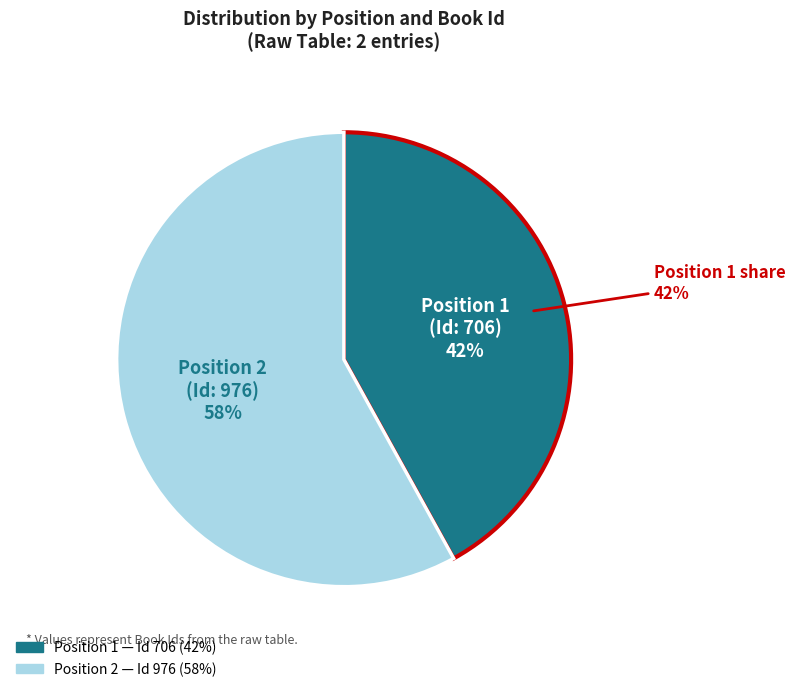

Which slice is the largest?

2